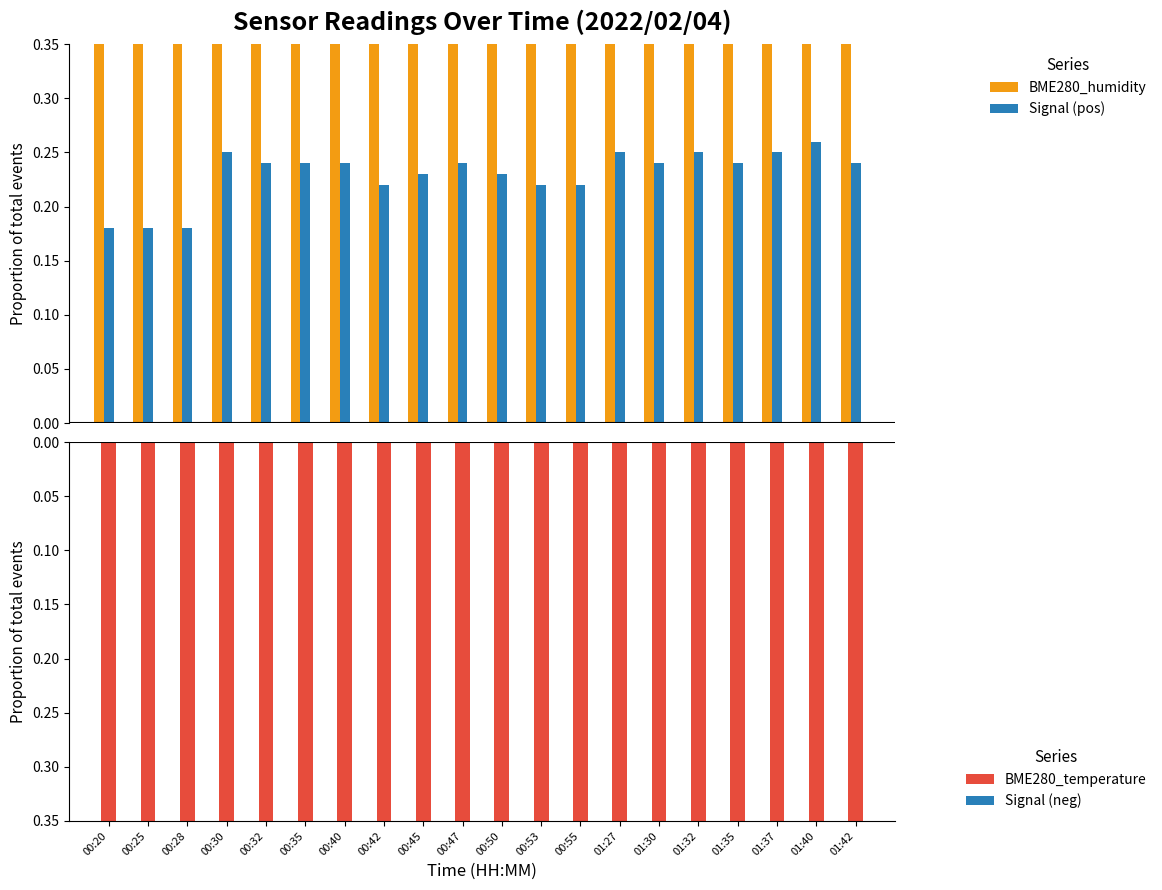

What is the difference between the maximum and minimum values in the Signal (pos) series?

0.1